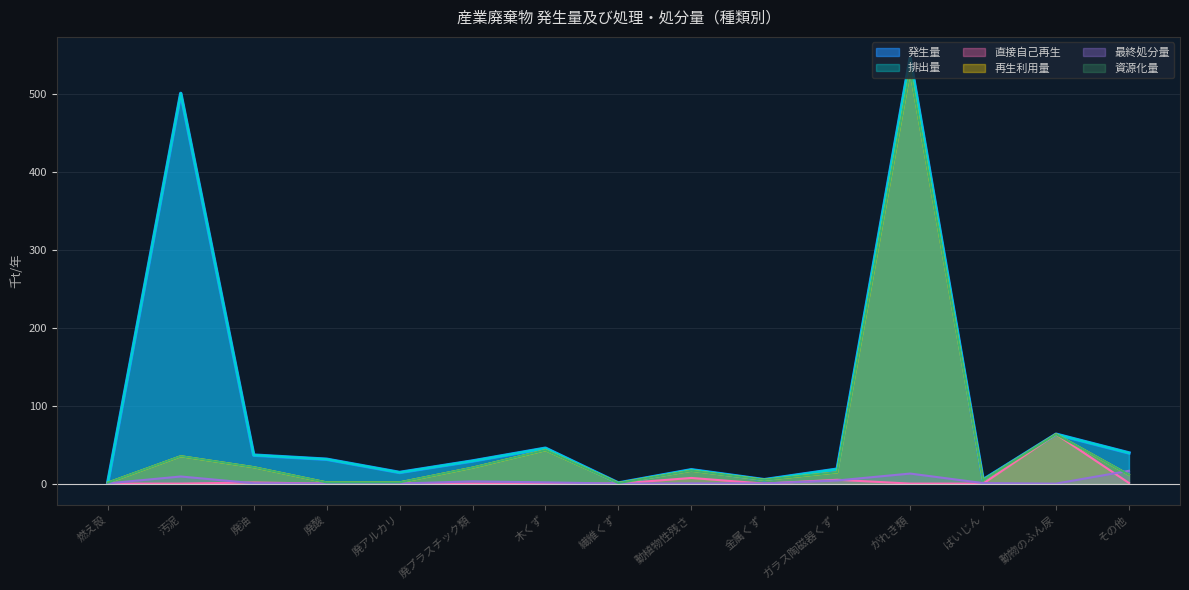

Is it true that 資源化量 equals 63.3 at 動物のふん尿?

True